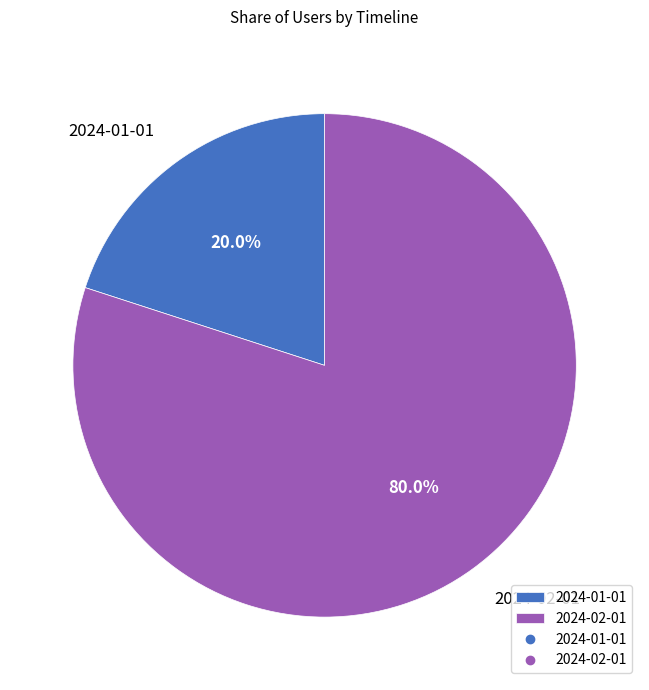

Which category accounts for the majority?

2024-02-01